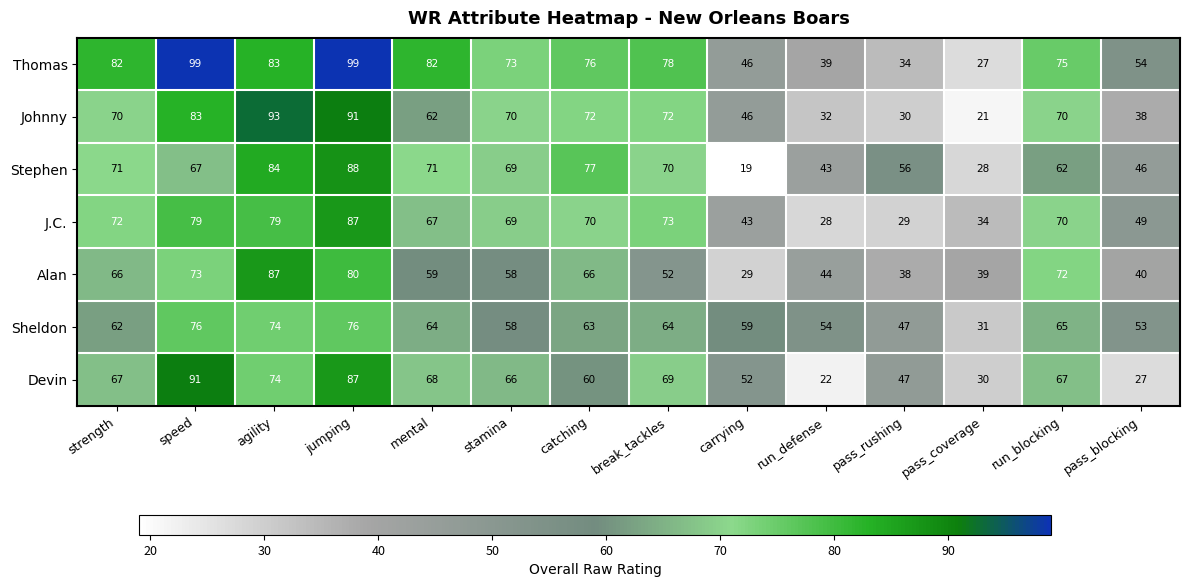

Read the Sheldon value at pass_blocking, to the nearest 10.

50